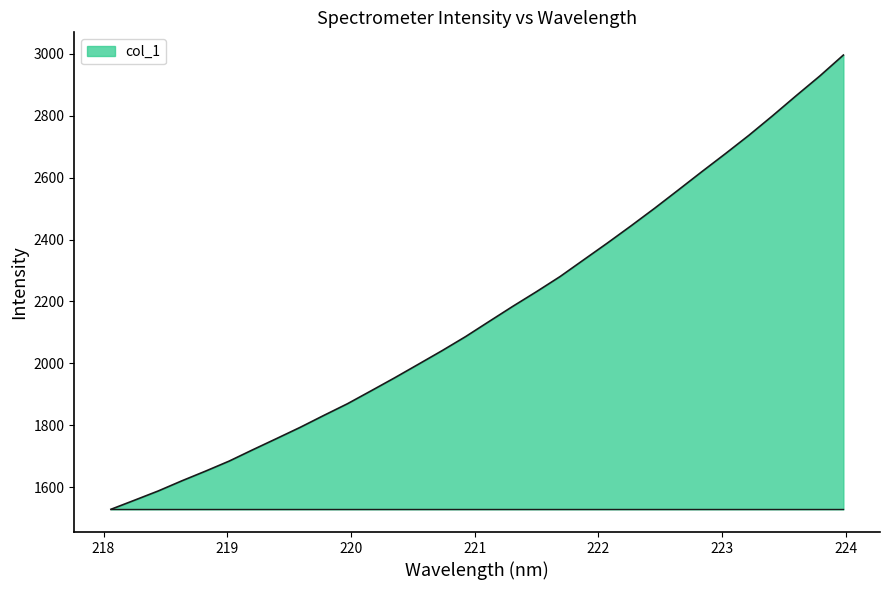

What is the difference between the maximum and minimum values?

1467.1